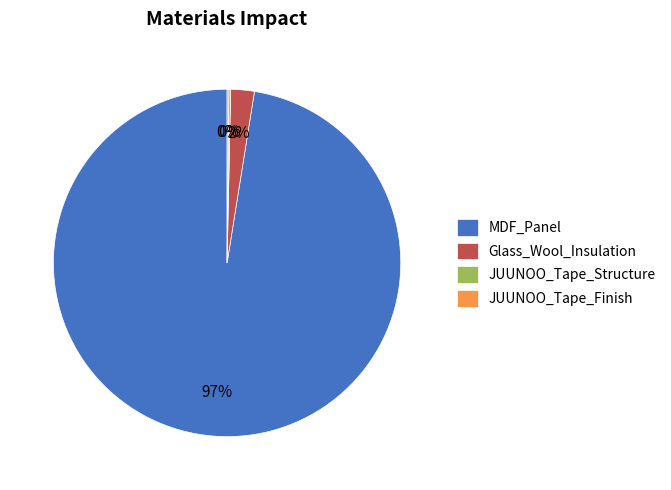

Do Glass_Wool_Insulation and MDF_Panel together represent more than half of the pie?

Yes